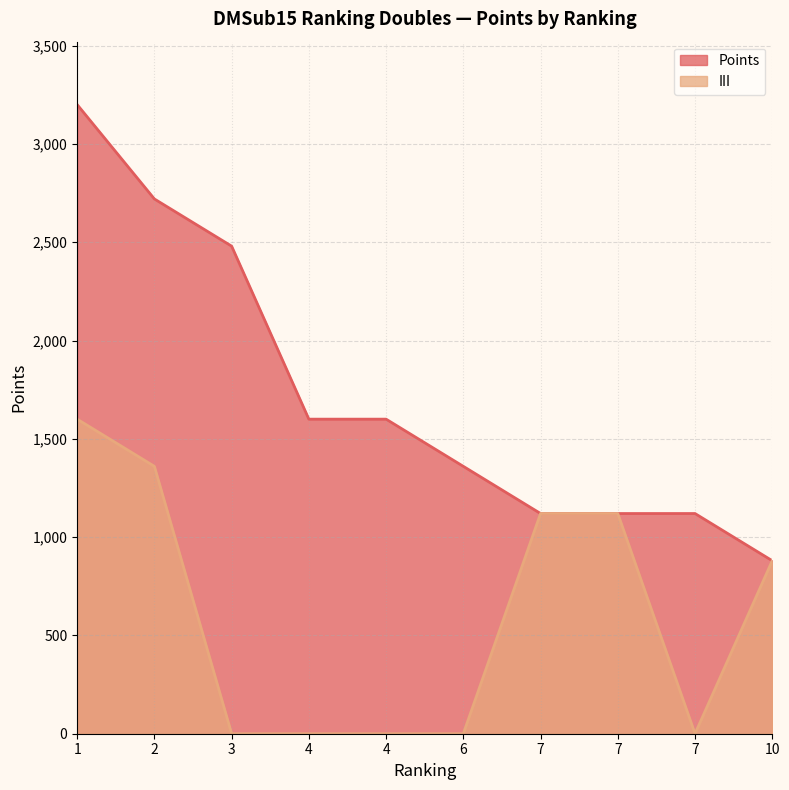

Is it true that Points equals 2010 at 7?

False